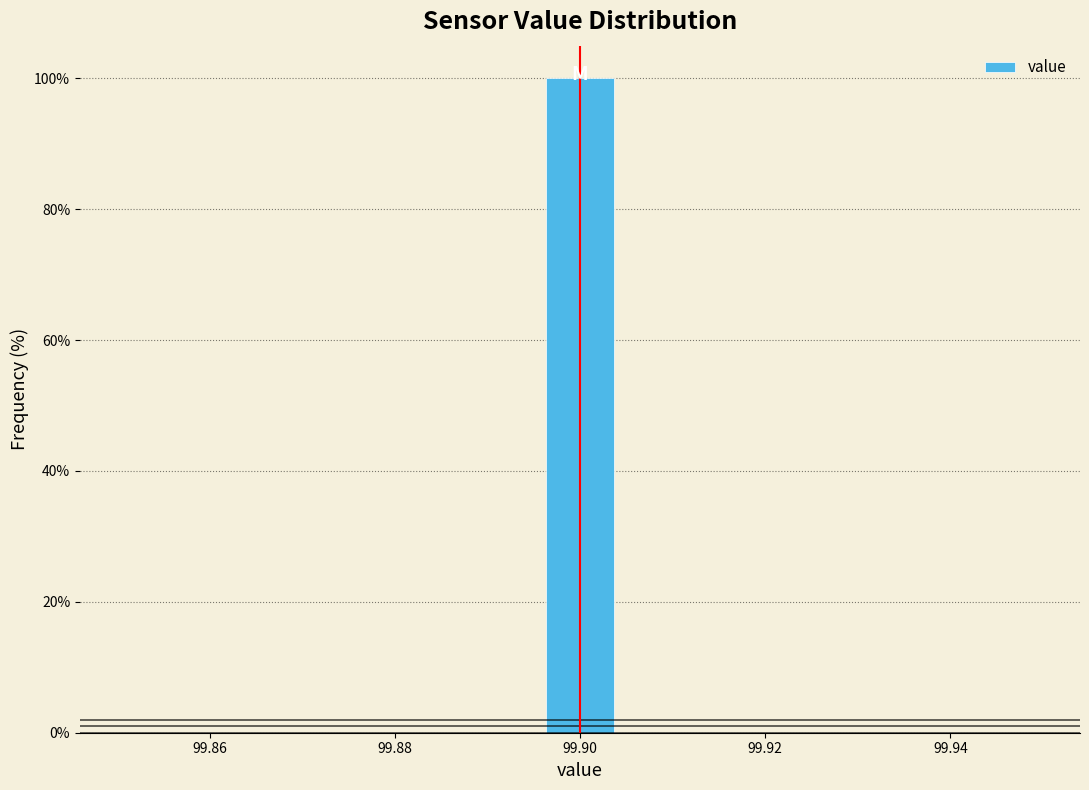

Reading left to right, transcribe this chart: for each bar, give the range it covers on the x-axis and its height. Neither the bar edges nor the heights are printed on the chart, so give them approximately, as read against the axes.

99.850 to 99.860: 0
99.860 to 99.868: 0
99.868 to 99.878: 0
99.878 to 99.886: 0
99.886 to 99.896: 0
99.896 to 99.904: 100
99.904 to 99.914: 0
99.914 to 99.922: 0
99.922 to 99.932: 0
99.932 to 99.940: 0
99.940 to 99.950: 0